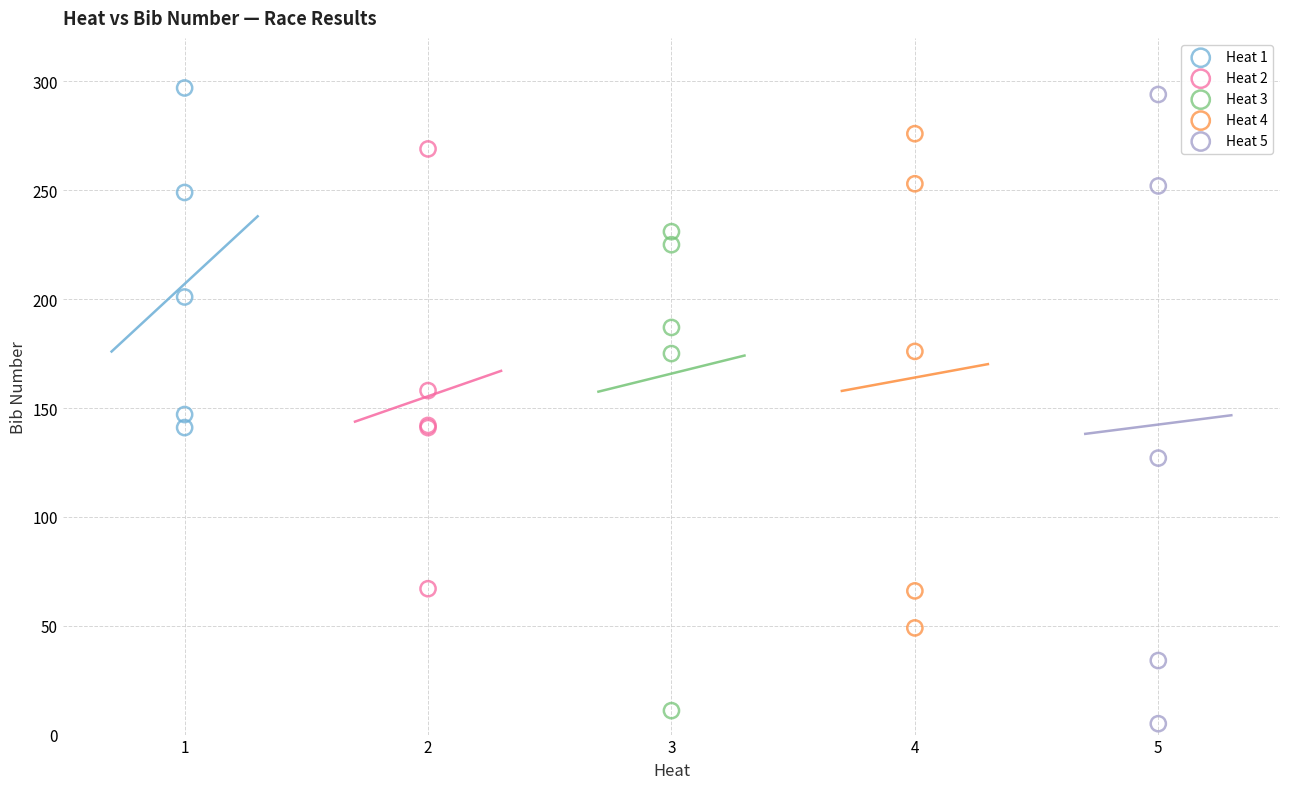

Which series contains the highest Y value?

Heat 1